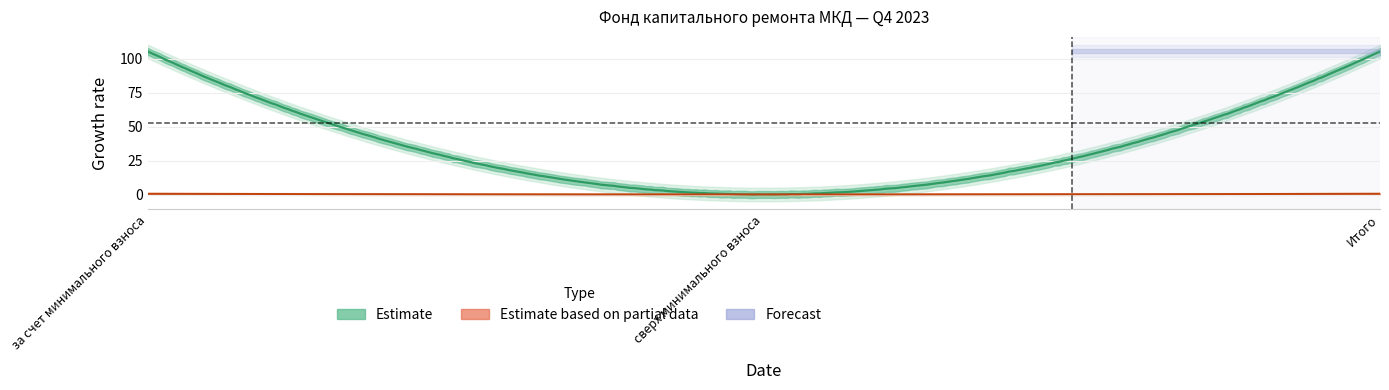

At how many categories does at least one series exceed 88?

2